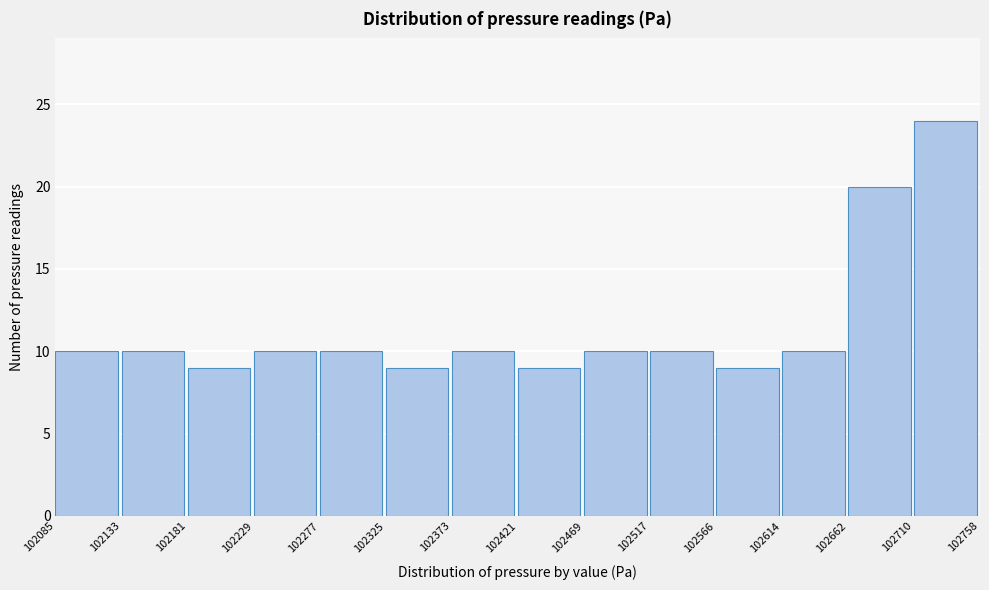

How tall is the bar that spans 102325 to 102373 on the x-axis? The values are not printed on the chart, so give them approximately, as read against the axis.

9